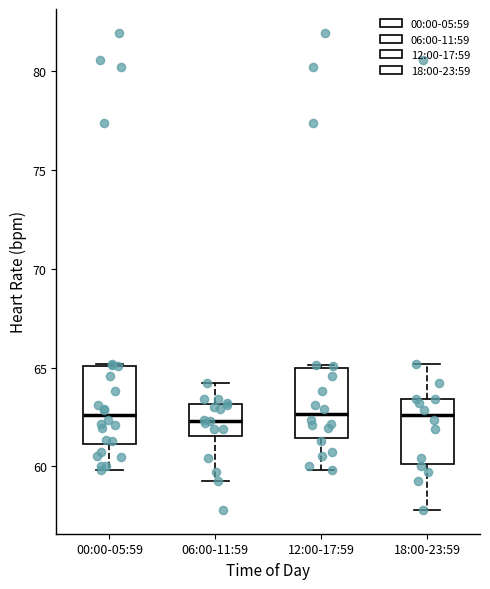

Where is the lower edge of the box for 06:00-11:59 on the y-axis? The values are not printed on the chart, so give them approximately, as read against the axis.

61.5